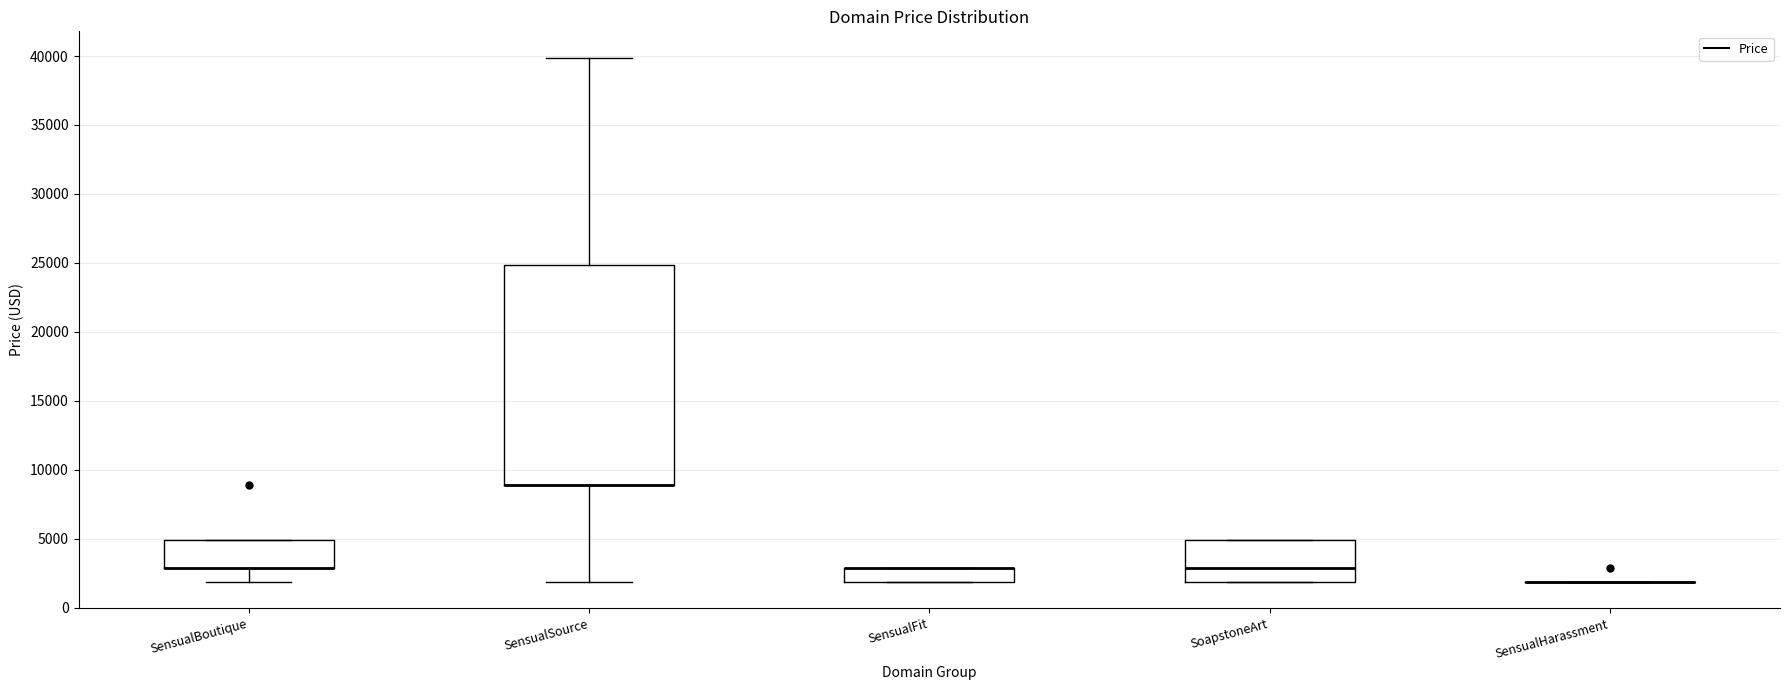

Where is the lower edge of the box for SensualBoutique on the y-axis? The values are not printed on the chart, so give them approximately, as read against the axis.

3000